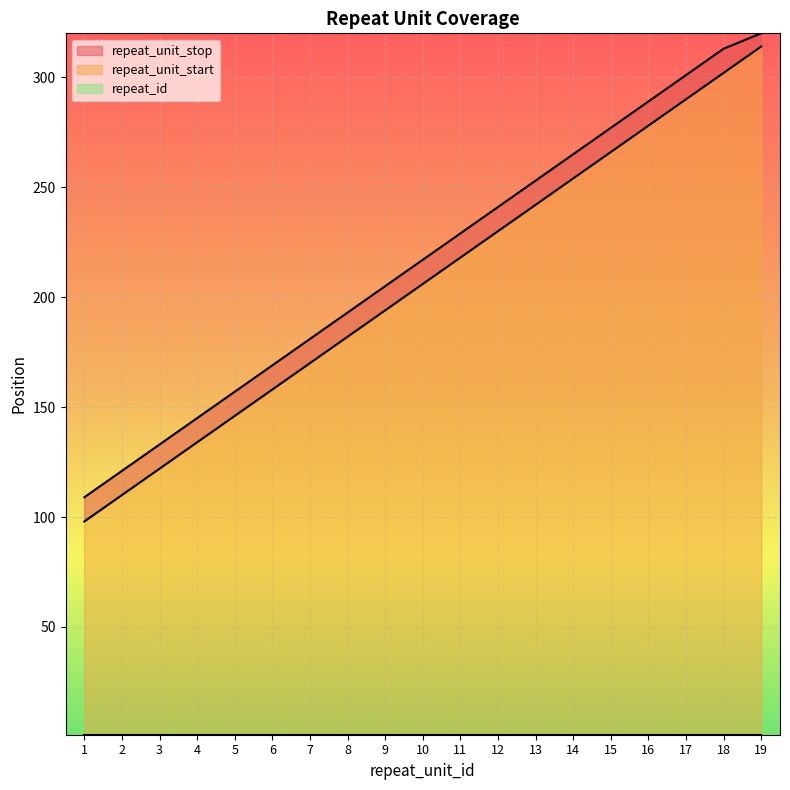

True or false: repeat_unit_start and repeat_unit_stop cross at least once.

False